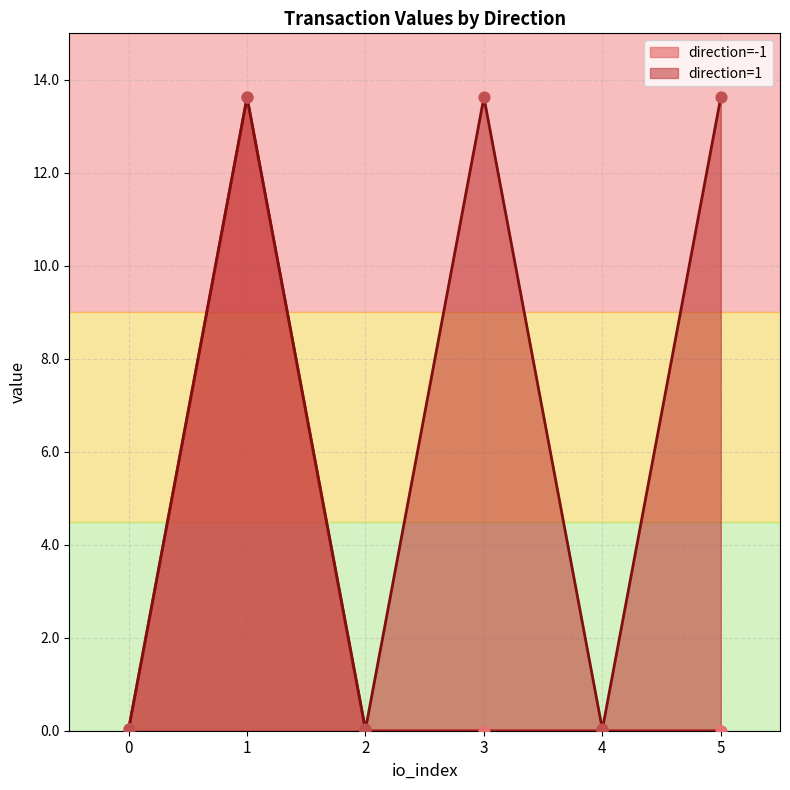

What is the maximum value for direction=-1?

13.6